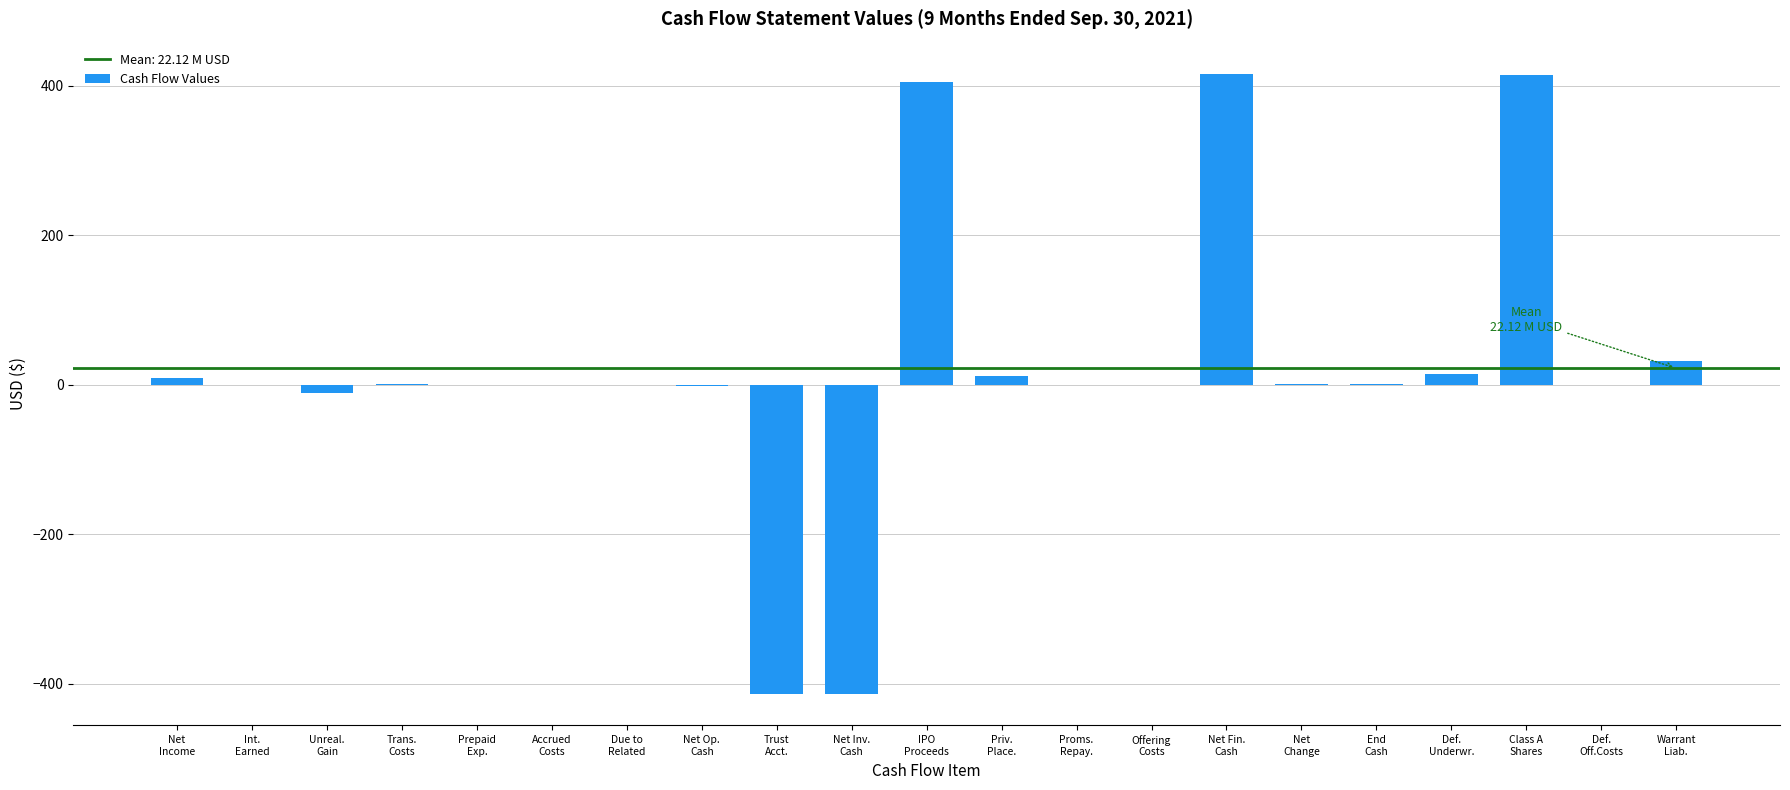

What is the greatest value displayed?

416.3